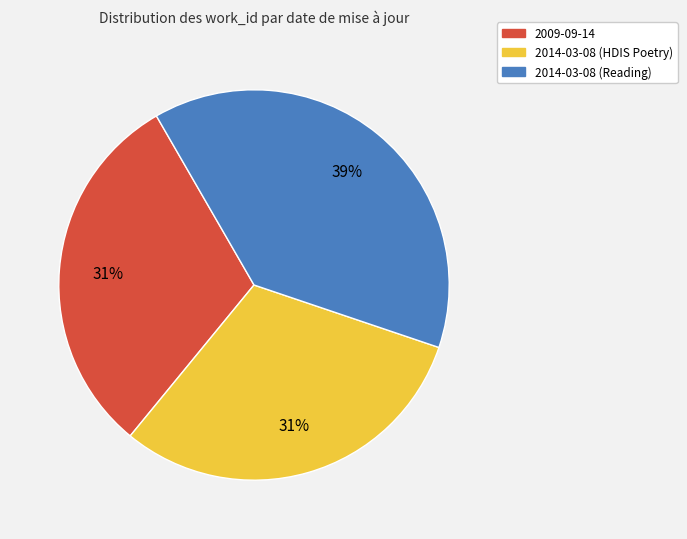

Is it true that 2014-03-08 (HDIS Poetry) is 31% of the pie?

True